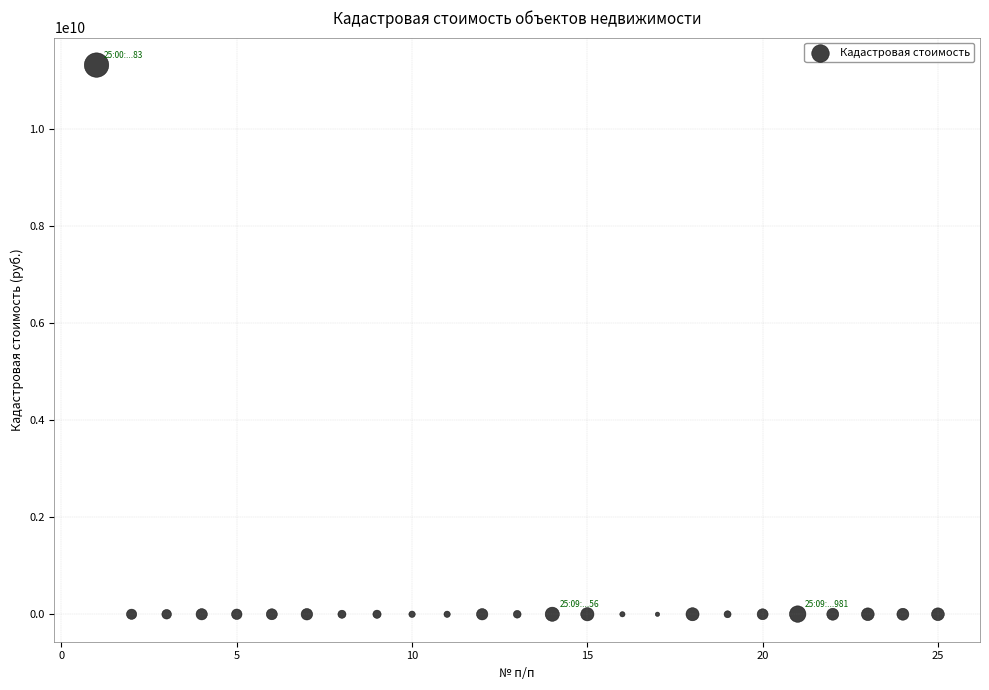

What is the range of Y values (max minus min)?

11307511549.7